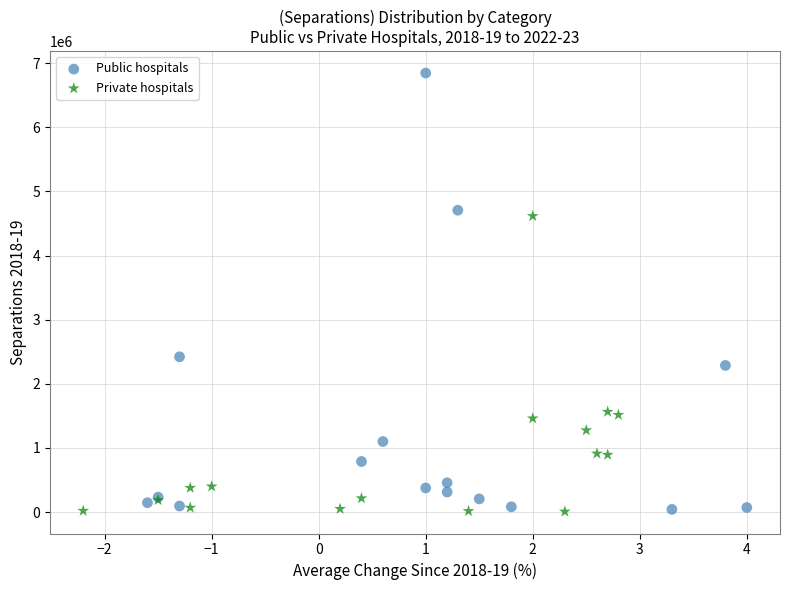

Which series reaches the maximum Y coordinate?

Public hospitals